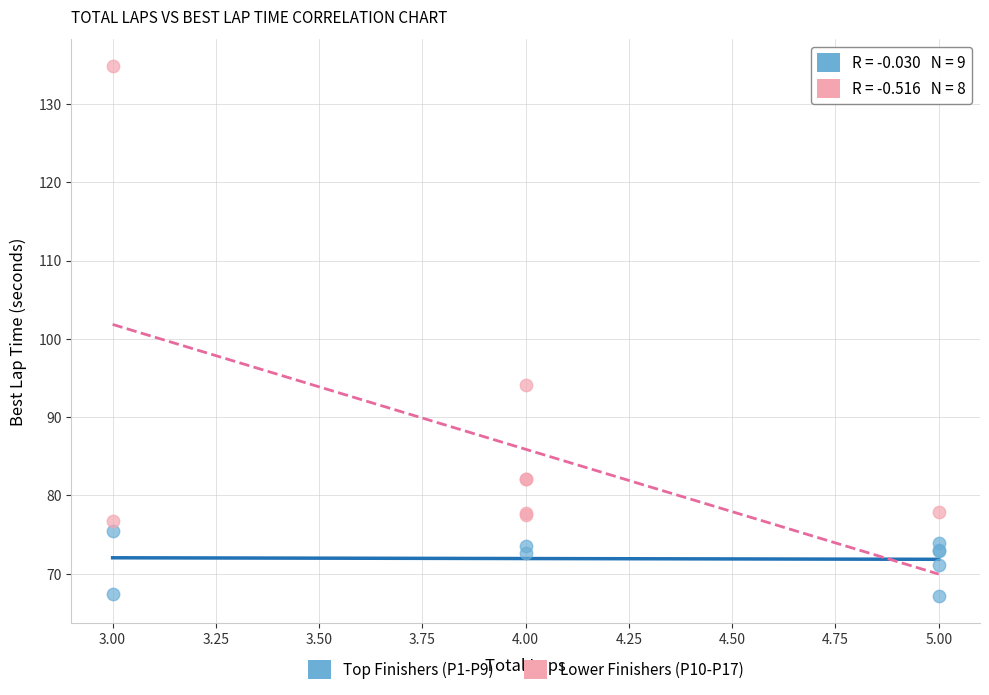

Which series has the widest spread of Y values?

Lower Finishers (P10-P17)